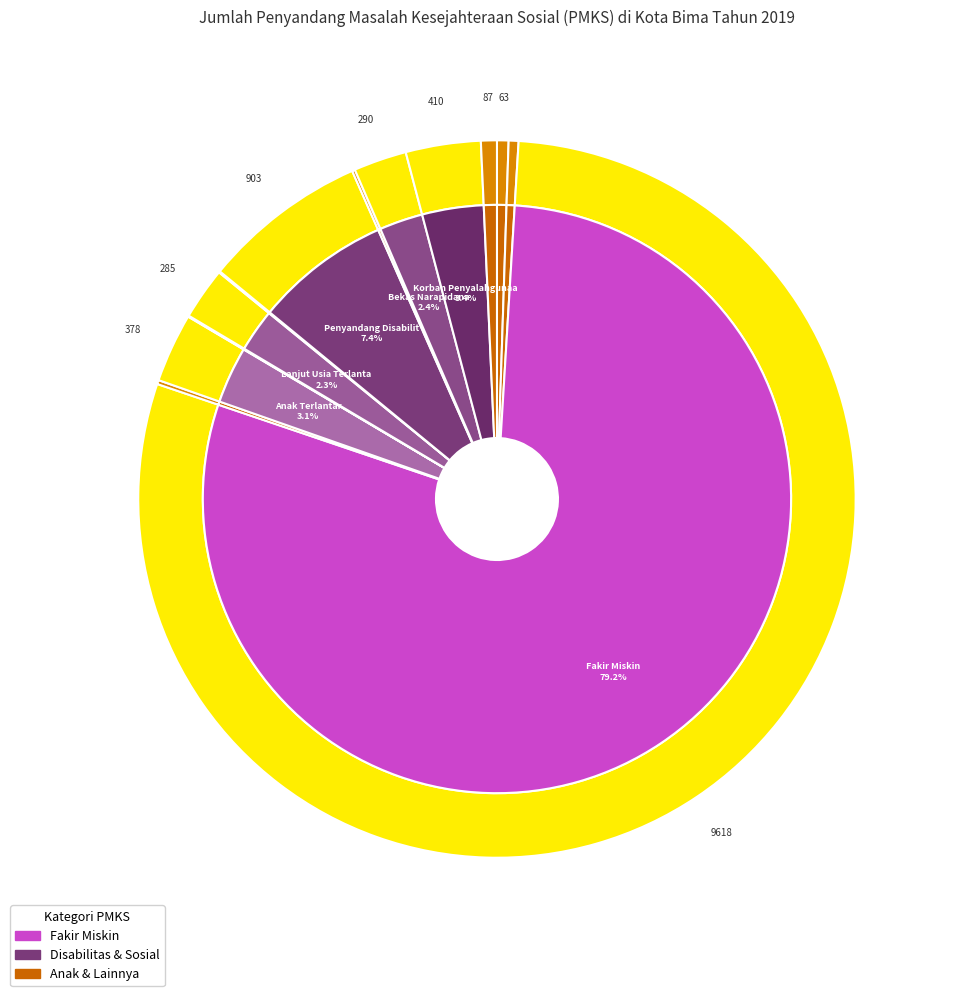

True or false: Anak Terlantar accounts for 1% of the total.

False